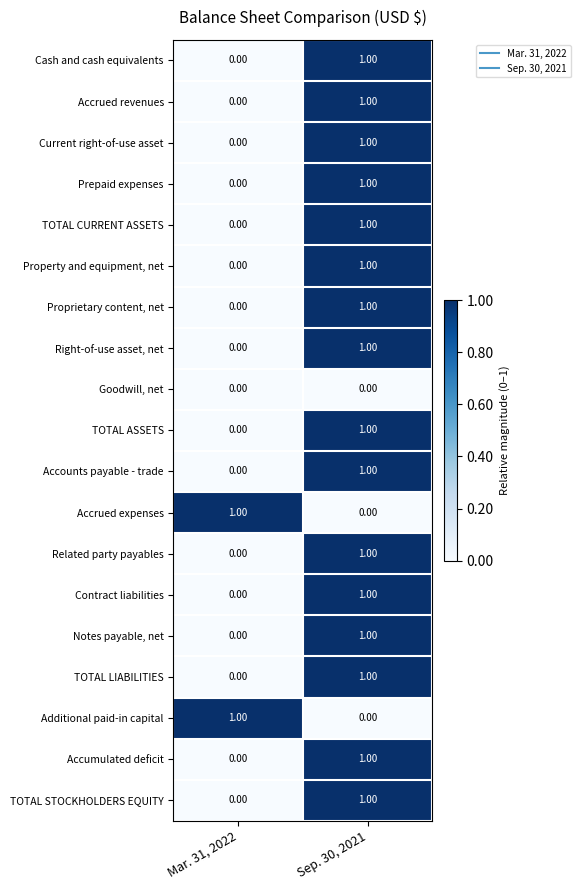

At which category is the sum across all series the highest?

Sep. 30, 2021